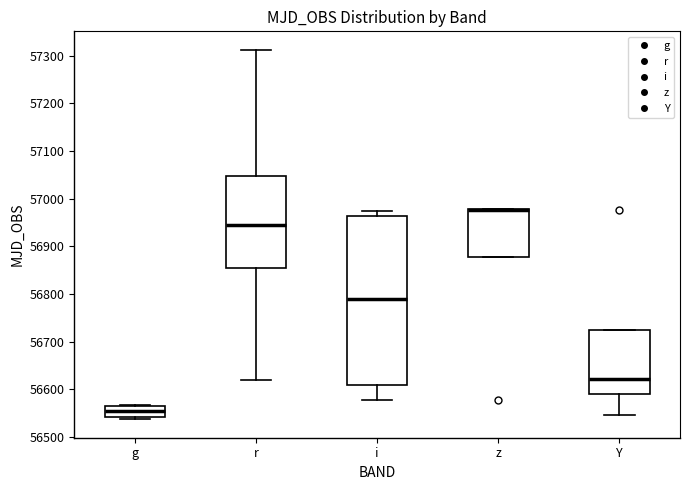

Comparing the boxes themselves (not the whiskers), which one is the tallest?

i